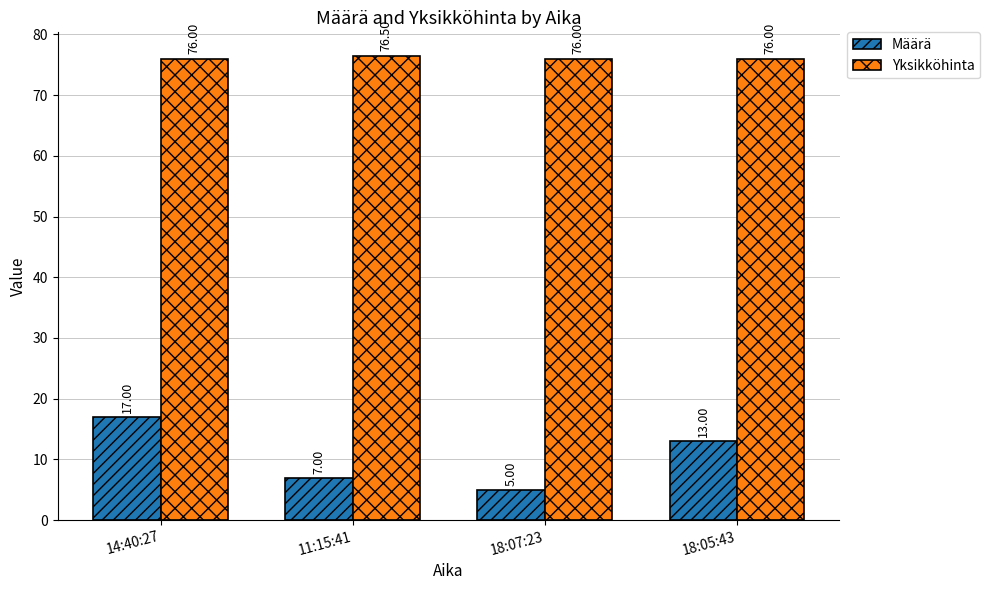

Which series has the largest range (max minus min)?

Määrä